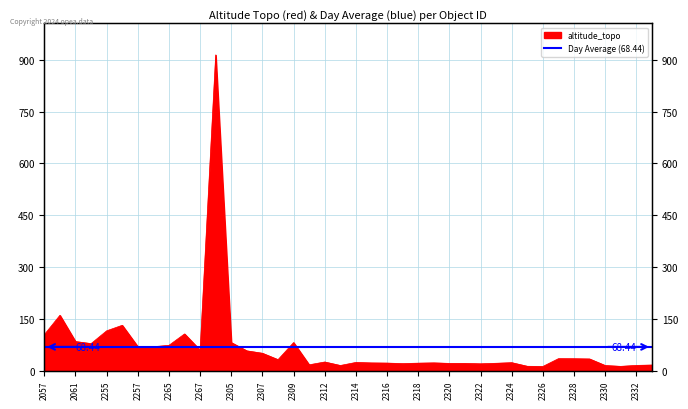

What is the change in value from 2255 to 2321?

-94.3